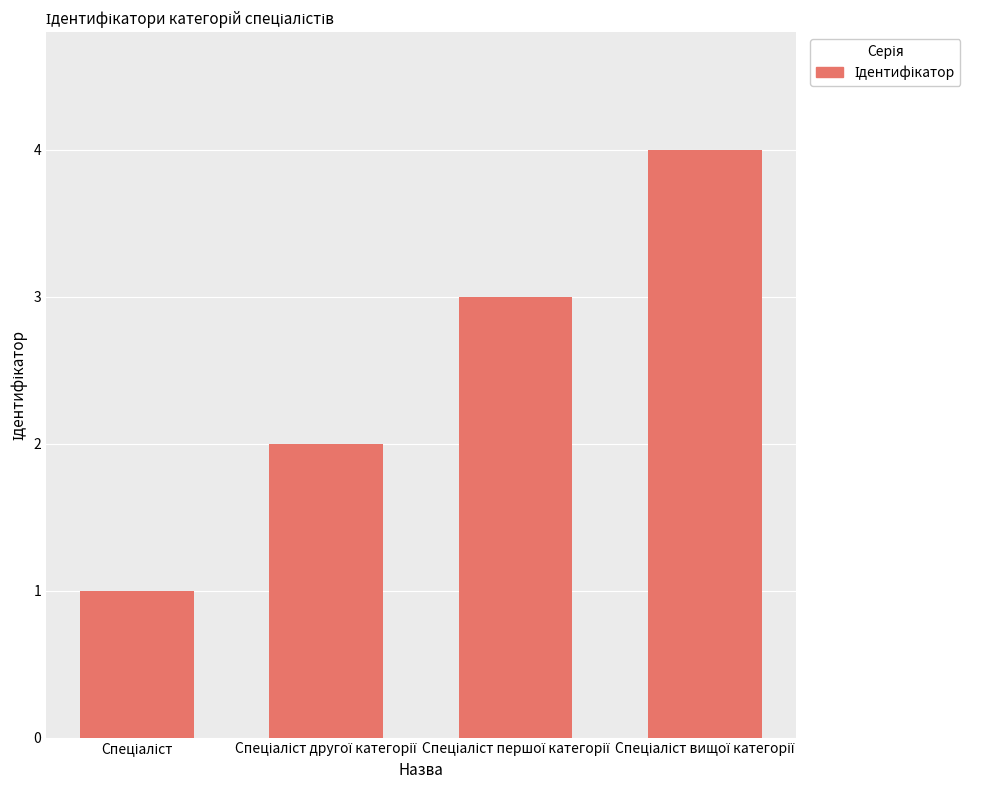

What is the difference between the maximum and minimum values?

3